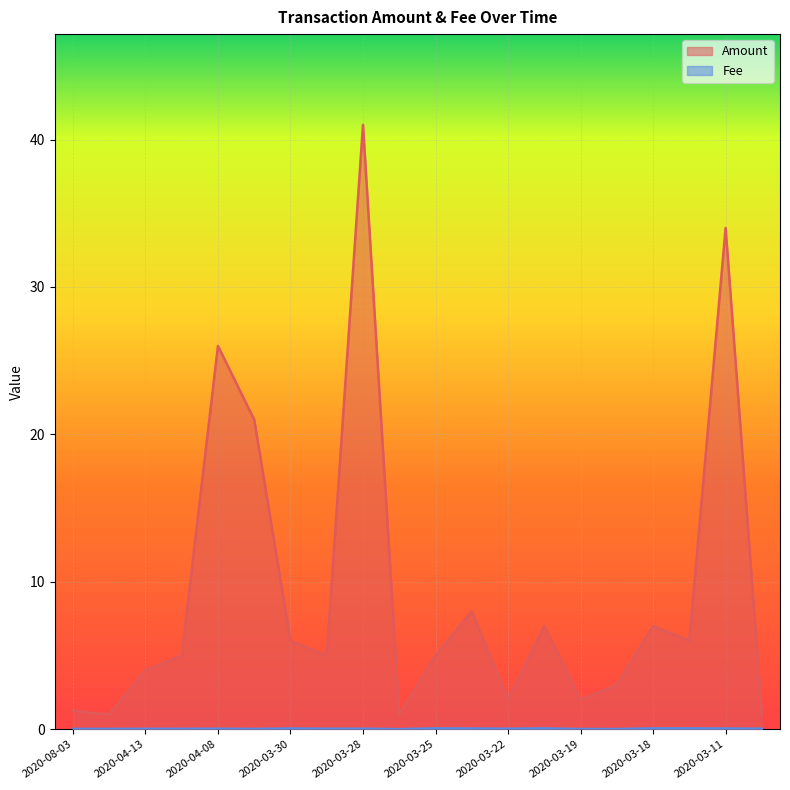

What is the sum of the Amount values at 2020-03-26 and 2020-03-29?

6.0